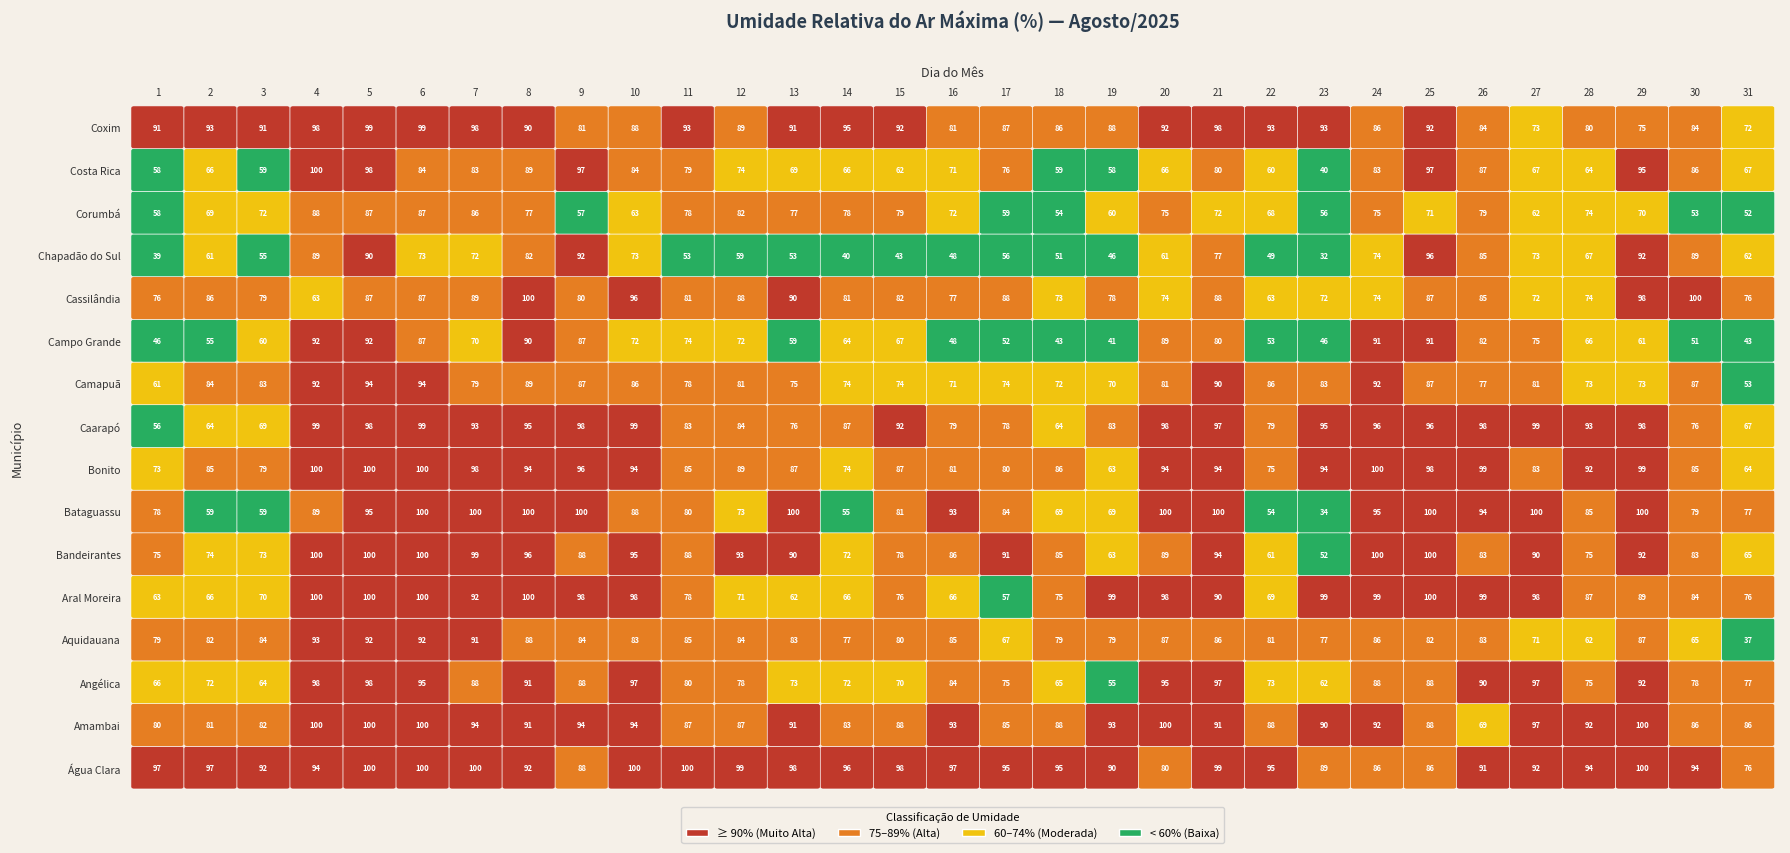

What is the difference between the second highest and second lowest values in the Aquidauana series?

30